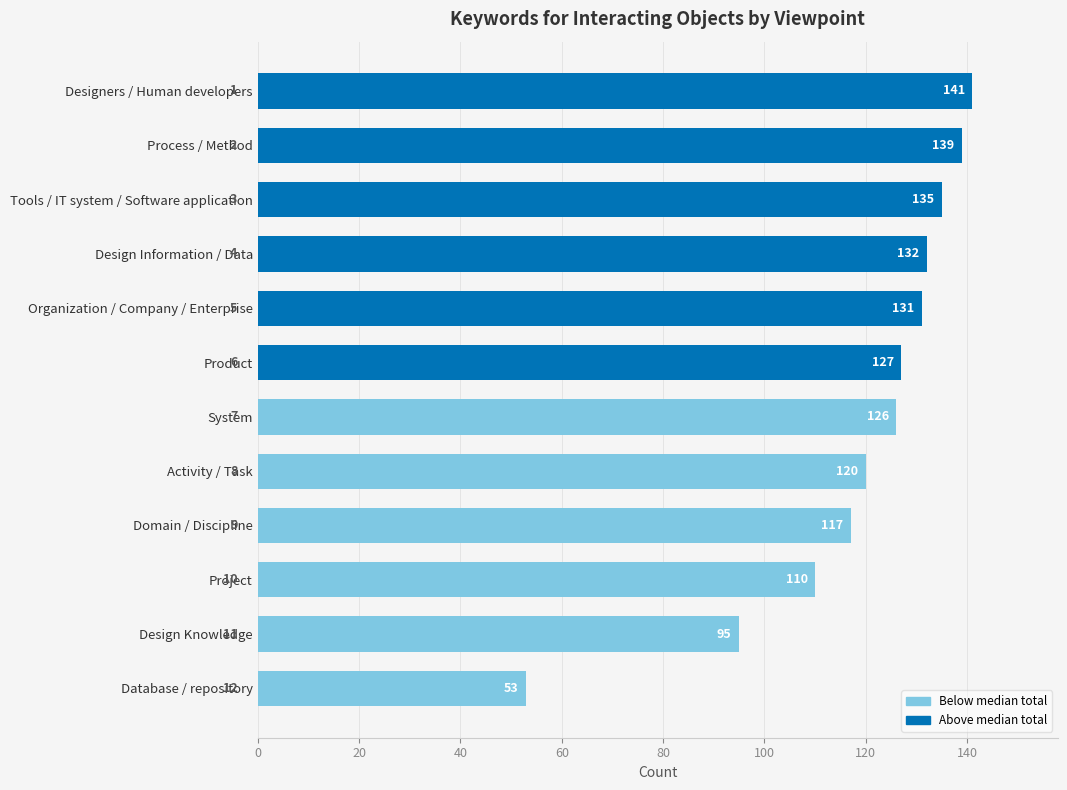

Reading top to bottom, extract all data points from this chart.

141	139	135	132	131	127	126	120	117	110	95	53